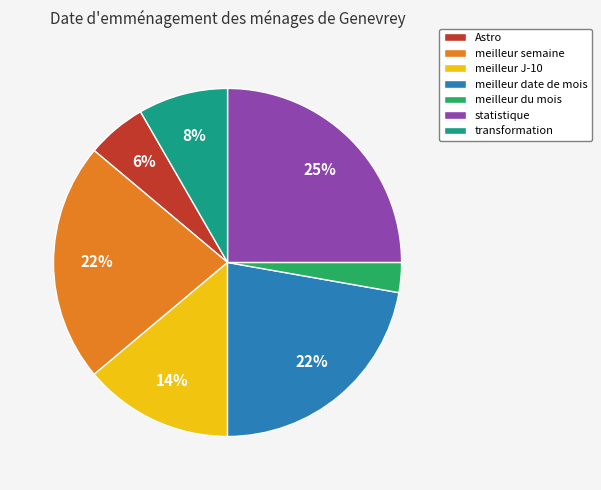

Is there any slice that represents more than half of the pie?

No